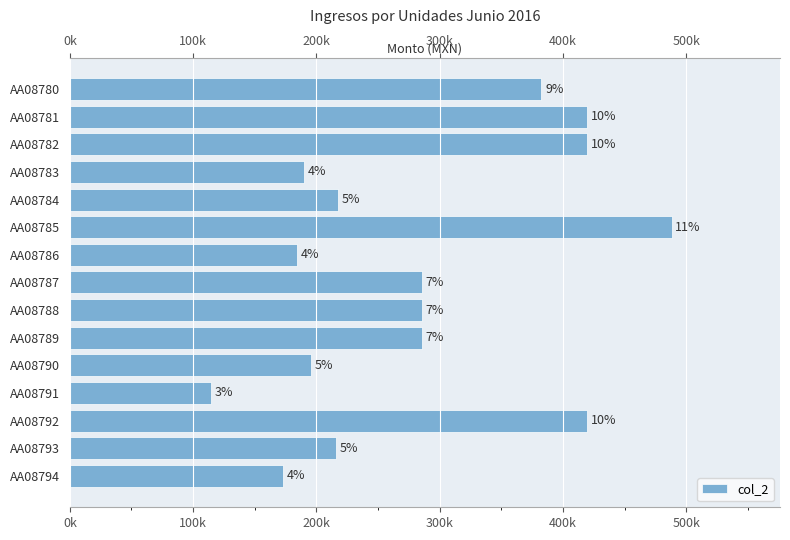

Reading left to right, extract all data points from this chart.

382500.0	419569.0	419569.0	189862.1	217241.4	488267.2	184087.5	285517.2	285517.2	285517.2	195646.6	114655.2	419569.0	215586.2	173189.7